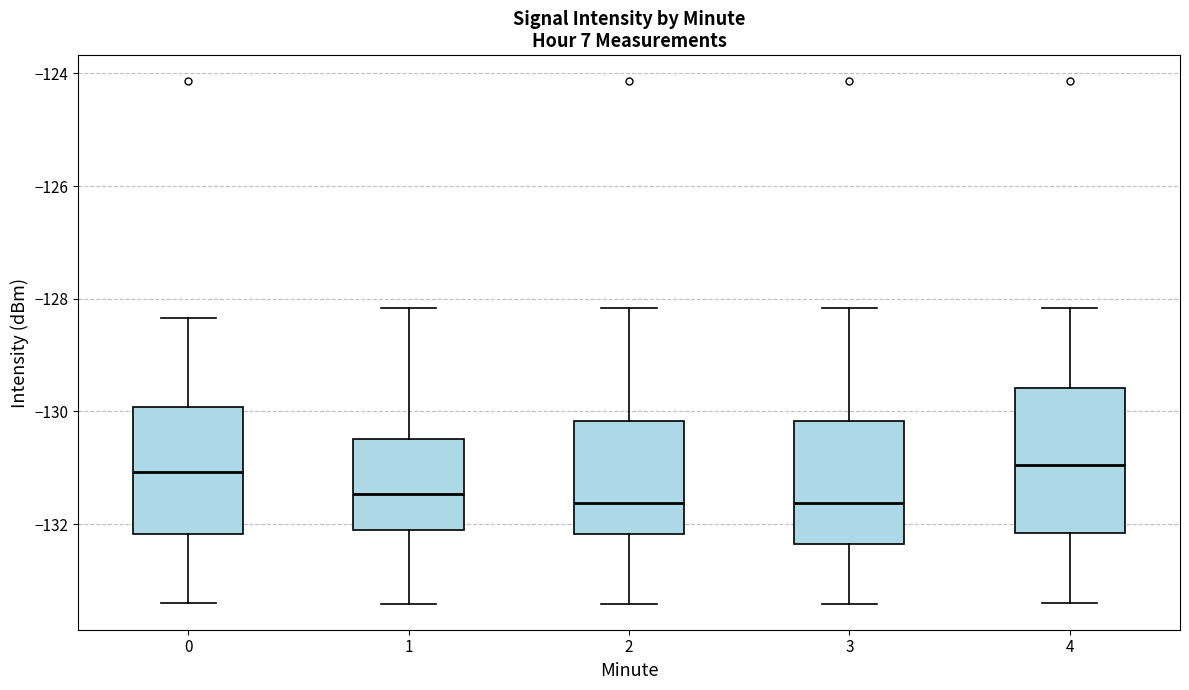

Which box is the tallest, from its lower edge to its upper edge?

4